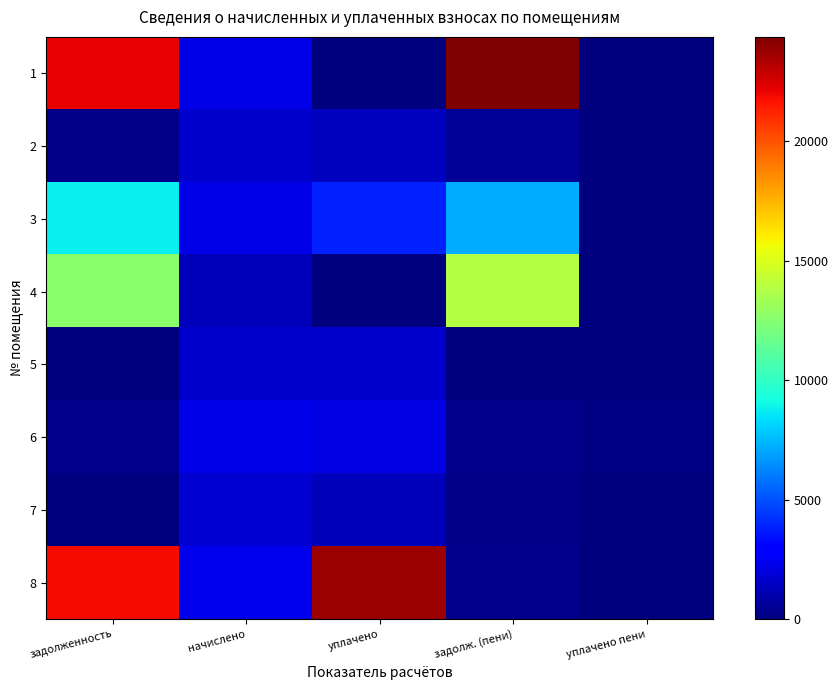

Reading left to right, what are all the values shown in this chart?

1: задолженность=22158.5	начислено=2199.6	уплачено=0.0	задолж. (пени)=24358.1	уплачено пени=0.0
2: задолженность=218.7	начислено=1677.0	уплачено=1400.1	задолж. (пени)=495.7	уплачено пени=0.4
3: задолженность=8761.0	начислено=2238.6	уплачено=3817.8	задолж. (пени)=7181.8	уплачено пени=0.0
4: задолженность=12625.6	начислено=1263.6	уплачено=0.0	задолж. (пени)=13889.2	уплачено пени=0.0
5: задолженность=0.0	начислено=1684.8	уплачено=1684.6	задолж. (пени)=0.0	уплачено пени=0.0
6: задолженность=322.6	начислено=2219.1	уплачено=2171.9	задолж. (пени)=369.9	уплачено пени=114.1
7: задолженность=0.0	начислено=1716.0	уплачено=1247.4	задолж. (пени)=222.4	уплачено пени=0.0
8: задолженность=21793.0	начислено=2284.3	уплачено=23757.4	задолж. (пени)=319.8	уплачено пени=0.0